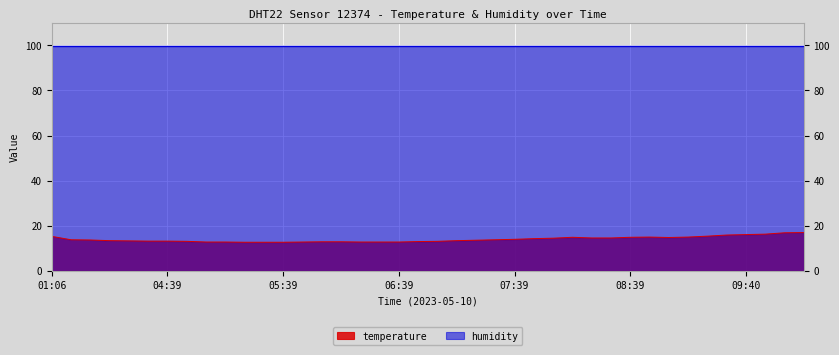

Is it true that the value at 07:59 is 5.1?

False